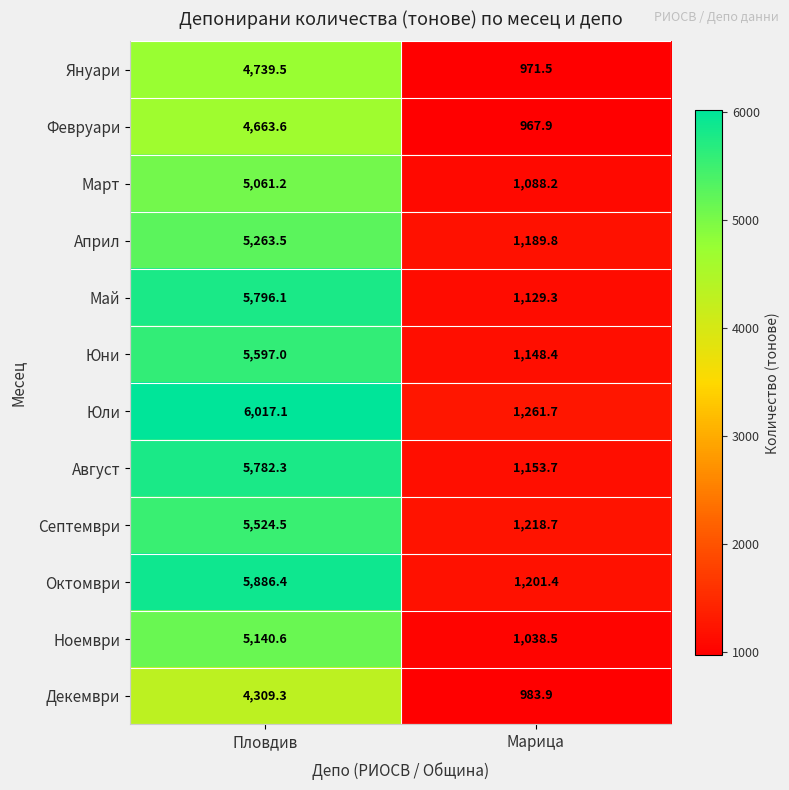

Which series has the widest spread of values?

Юли